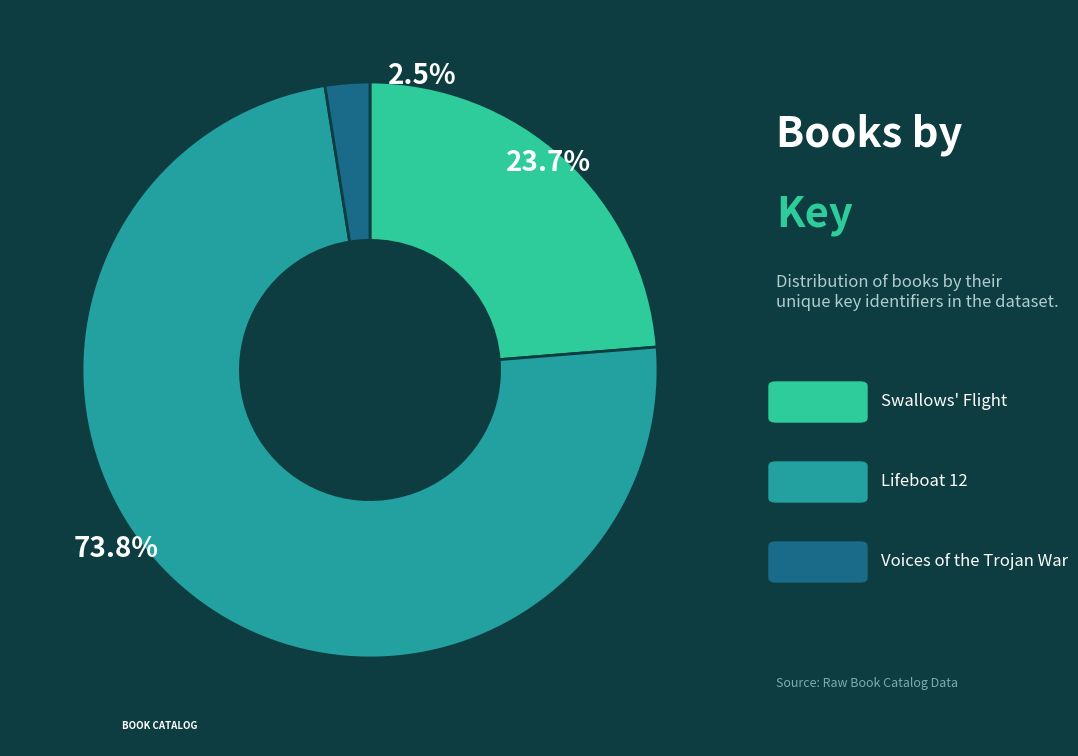

Between Lifeboat 12 (567301969) and Voices of the Trojan War (19259903), which is larger?

Lifeboat 12 (567301969)